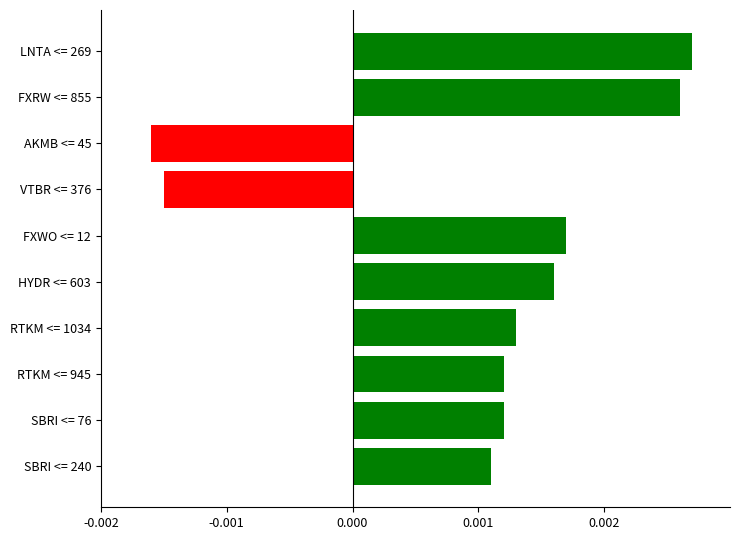

At which category does the chart reach its minimum across all series?

AKMB <= 45